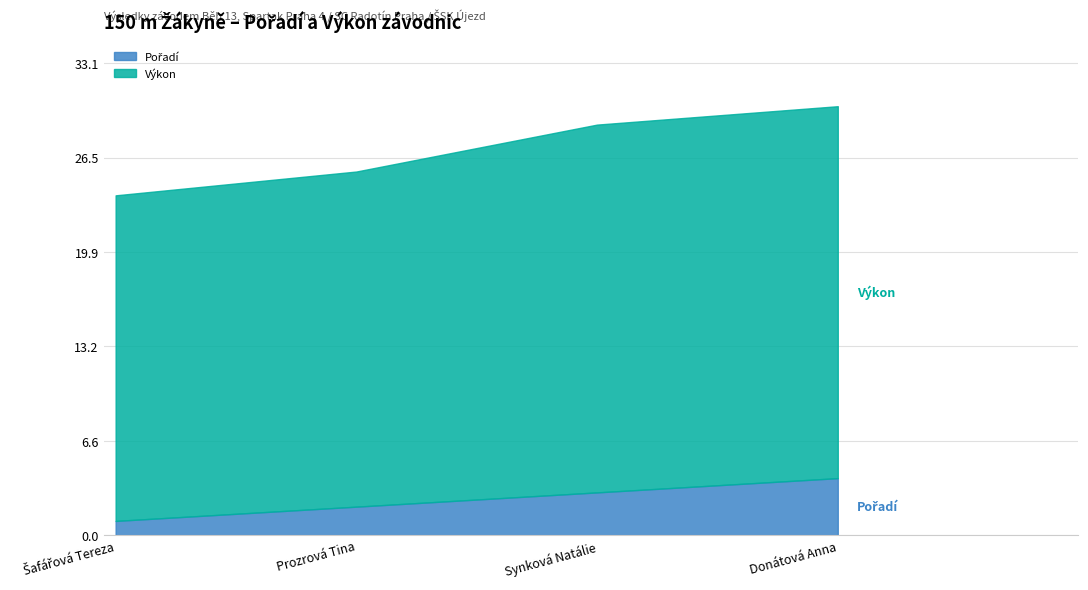

At Synková Natálie, list the series in order from smallest to largest.

Pořadí, Výkon